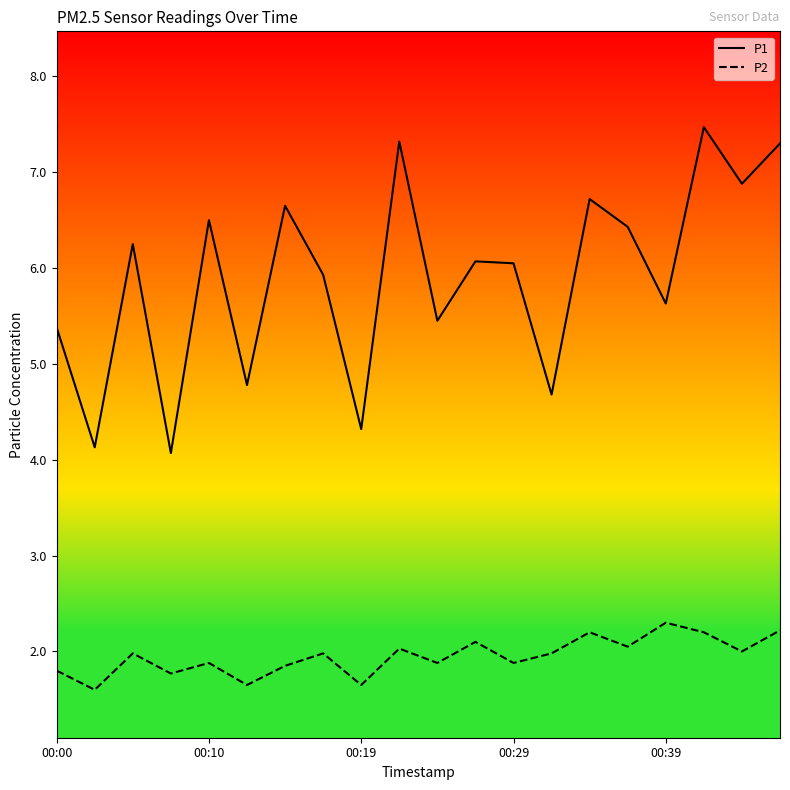

Which series has the largest total across all categories?

P1